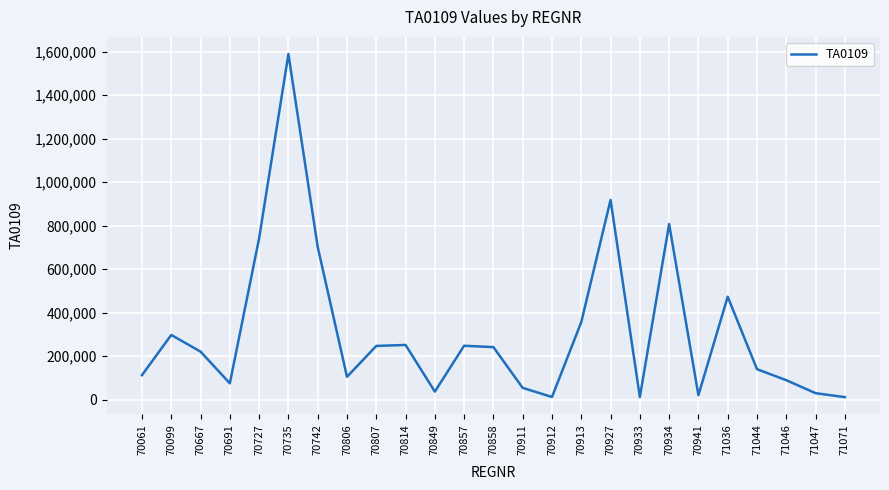

What is the approximate value at 70727?

742306